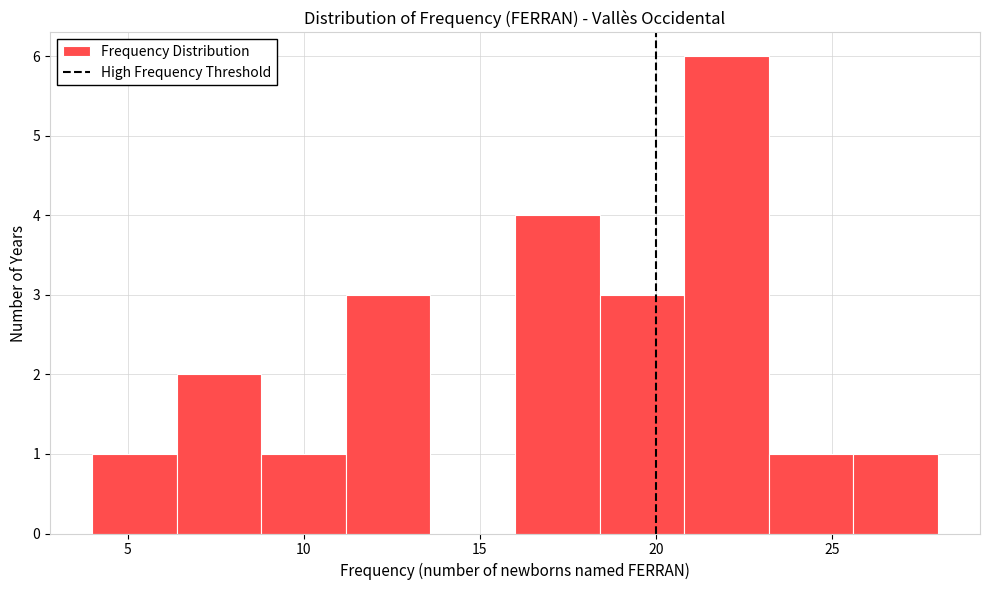

How tall is the bar that spans 11.2 to 13.6 on the x-axis? Neither the bar edges nor the heights are printed on the chart, so give them approximately, as read against the axes.

3